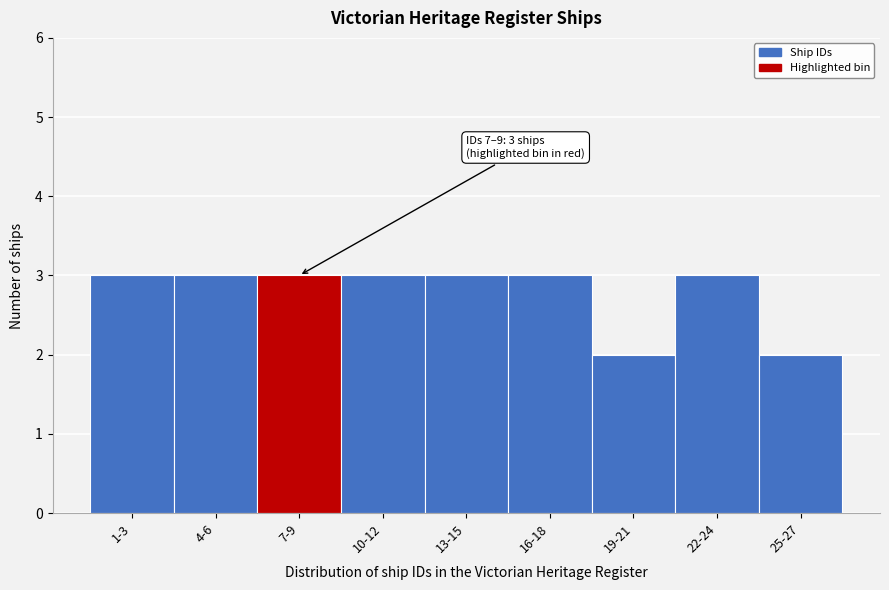

Reading left to right, extract all data points from this chart.

1-3=3	4-6=3	7-9=3	10-12=3	13-15=3	16-18=3	19-21=2	22-24=3	25-27=2